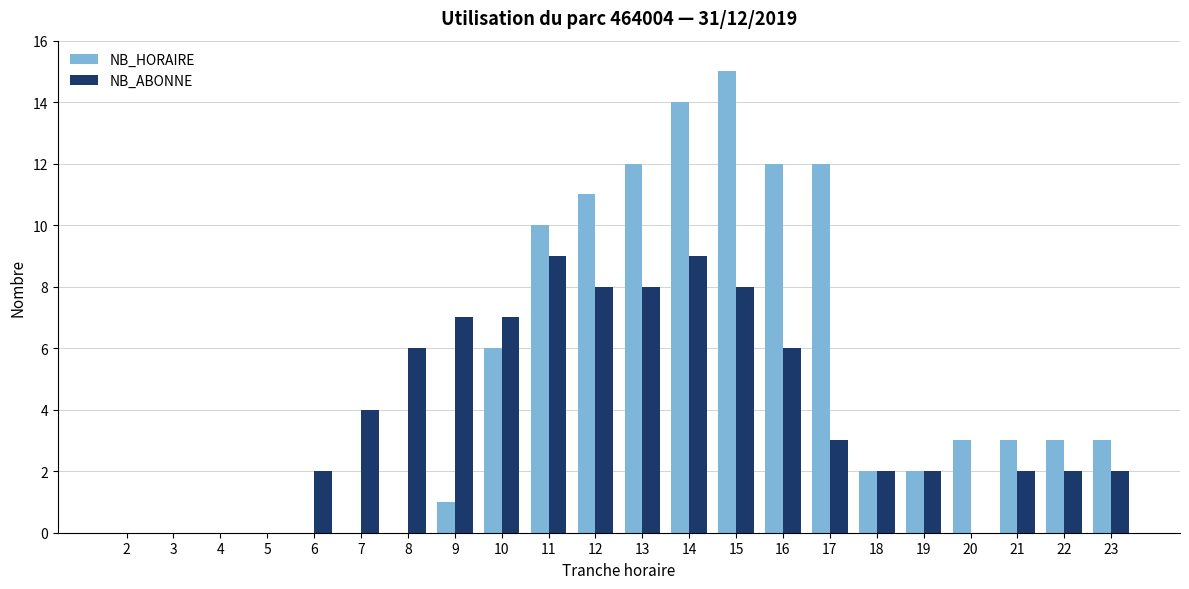

What is the approximate value of NB_ABONNE at 13?

8